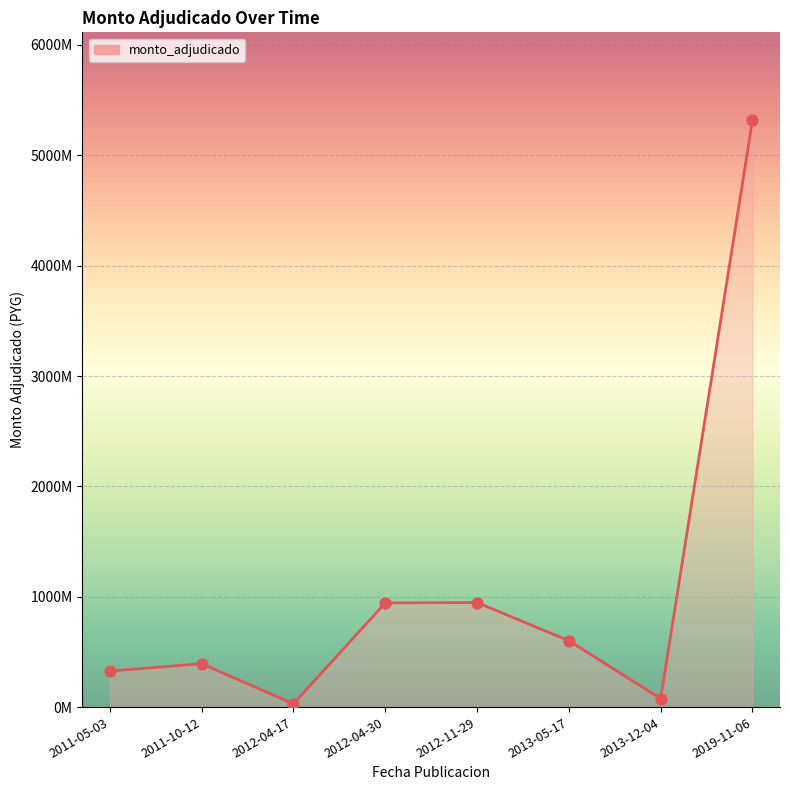

Which has a higher value, 2012-11-29 or 2011-05-03?

2012-11-29